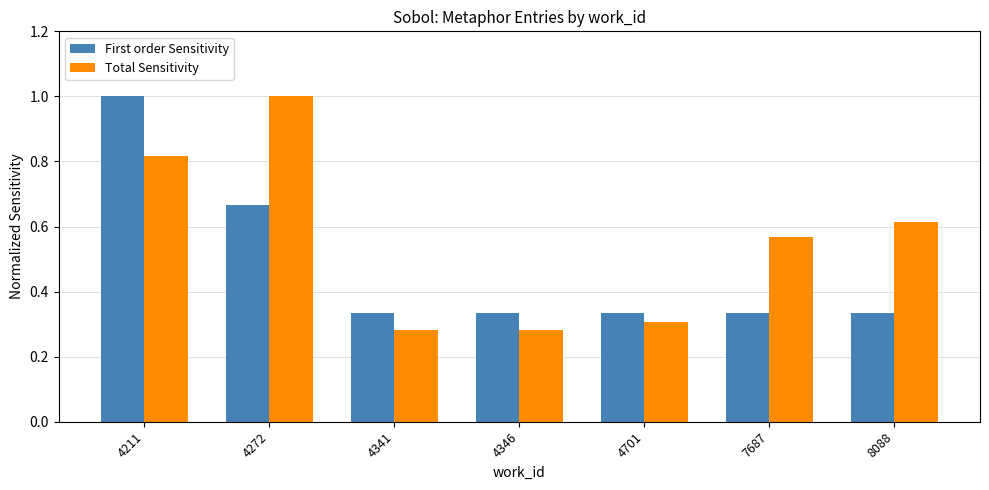

How many groups of bars are there?

7